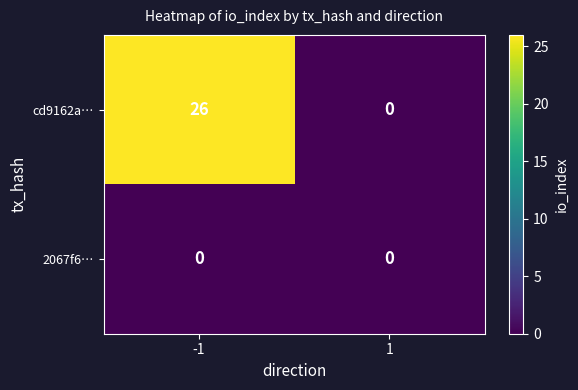

What is the average value of the cd9162a… series?

13